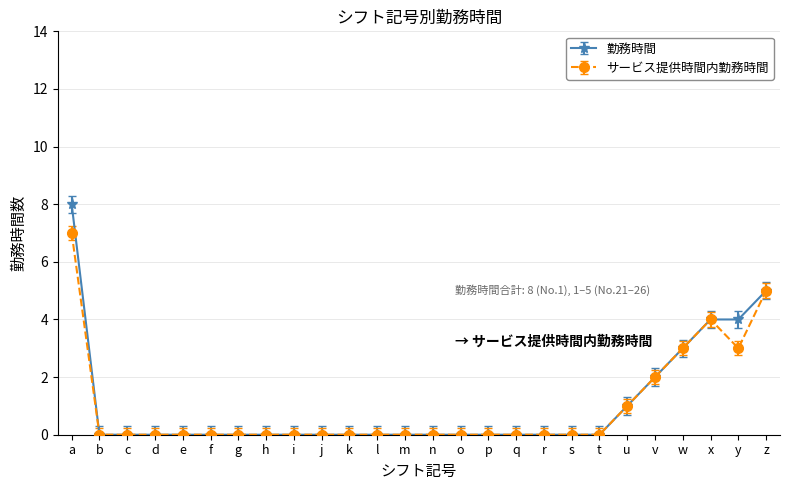

What is the greatest value displayed?

8